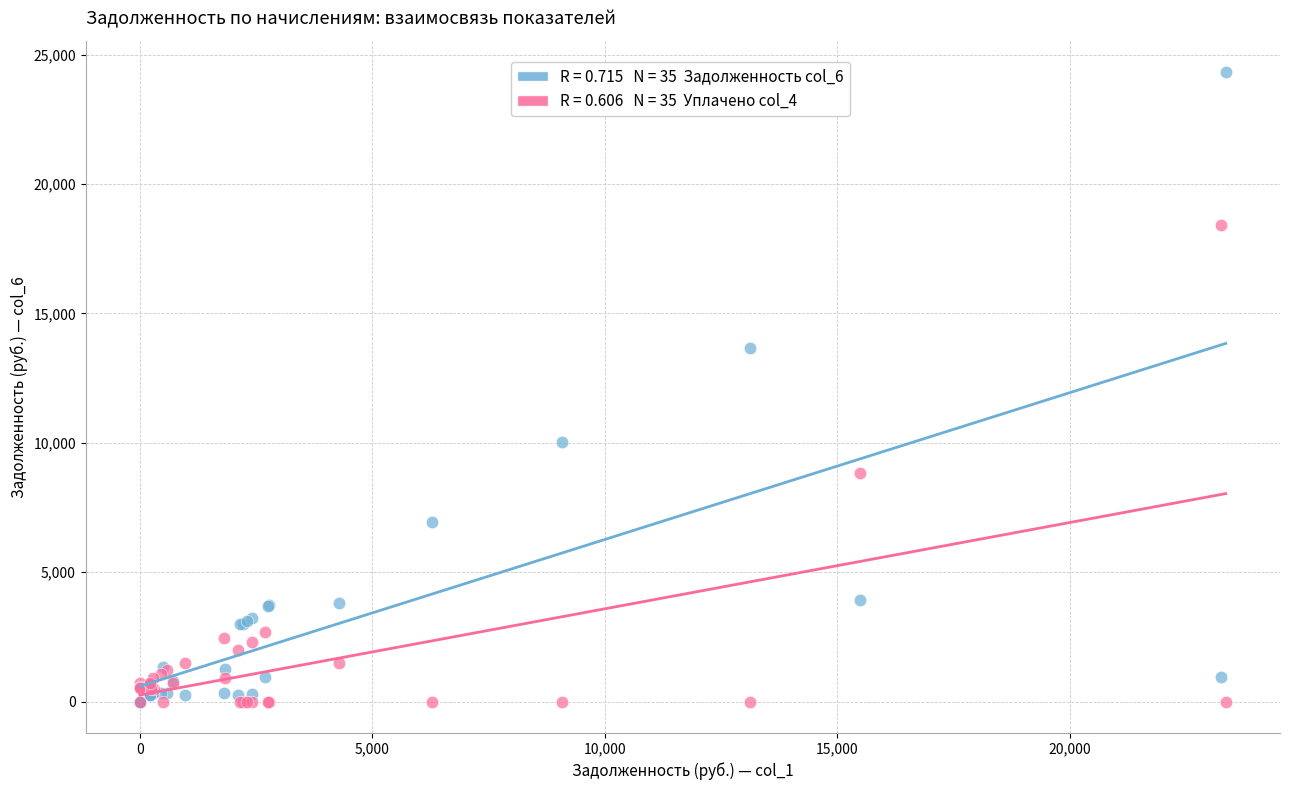

Across all series, what Y value is closest to 12158?

13658.1